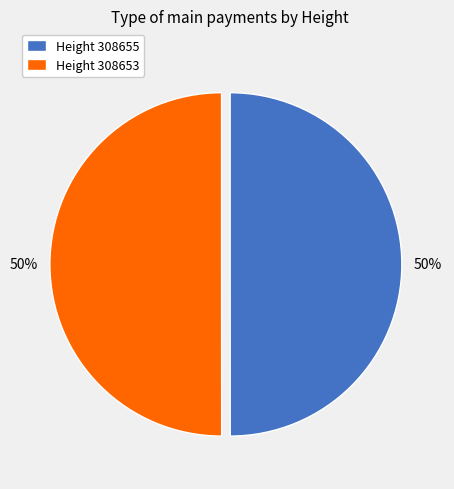

What percentage is the Height 308655 slice, to the nearest percent?

50%